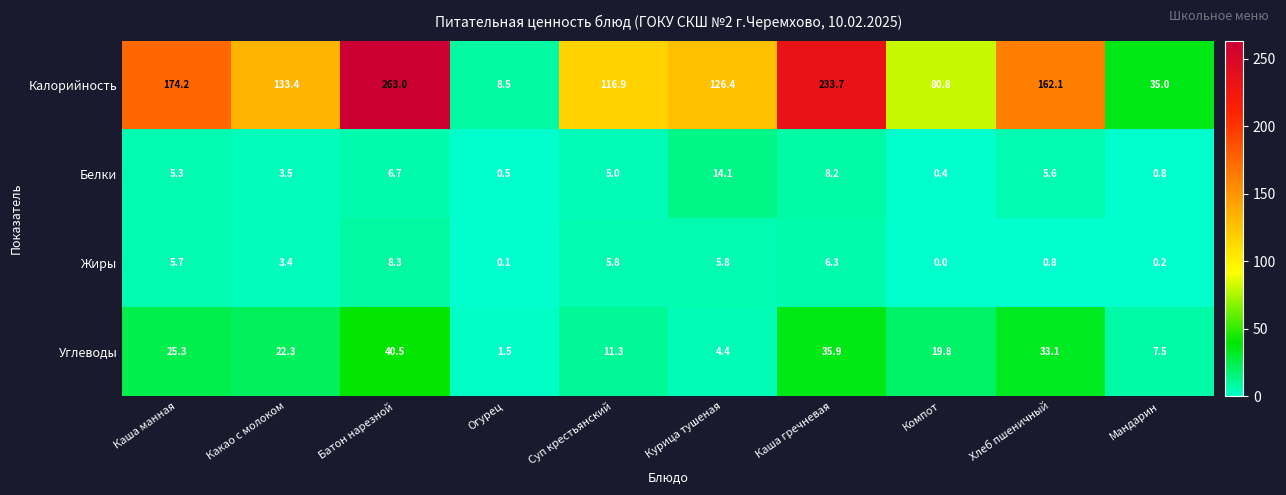

What is the spread (max minus min) of values at Огурец?

8.4